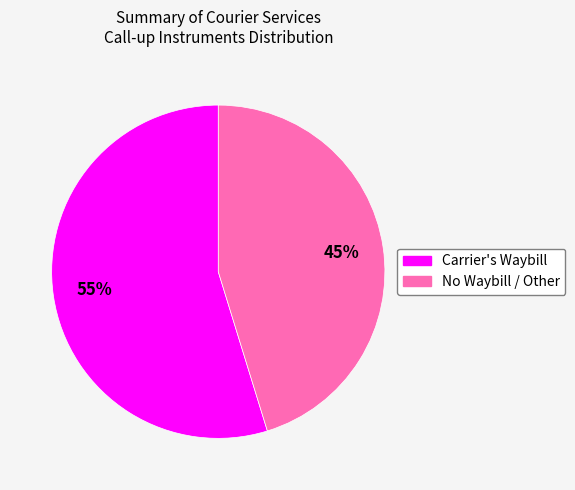

Which category has the smallest portion of the pie?

No Waybill / Other